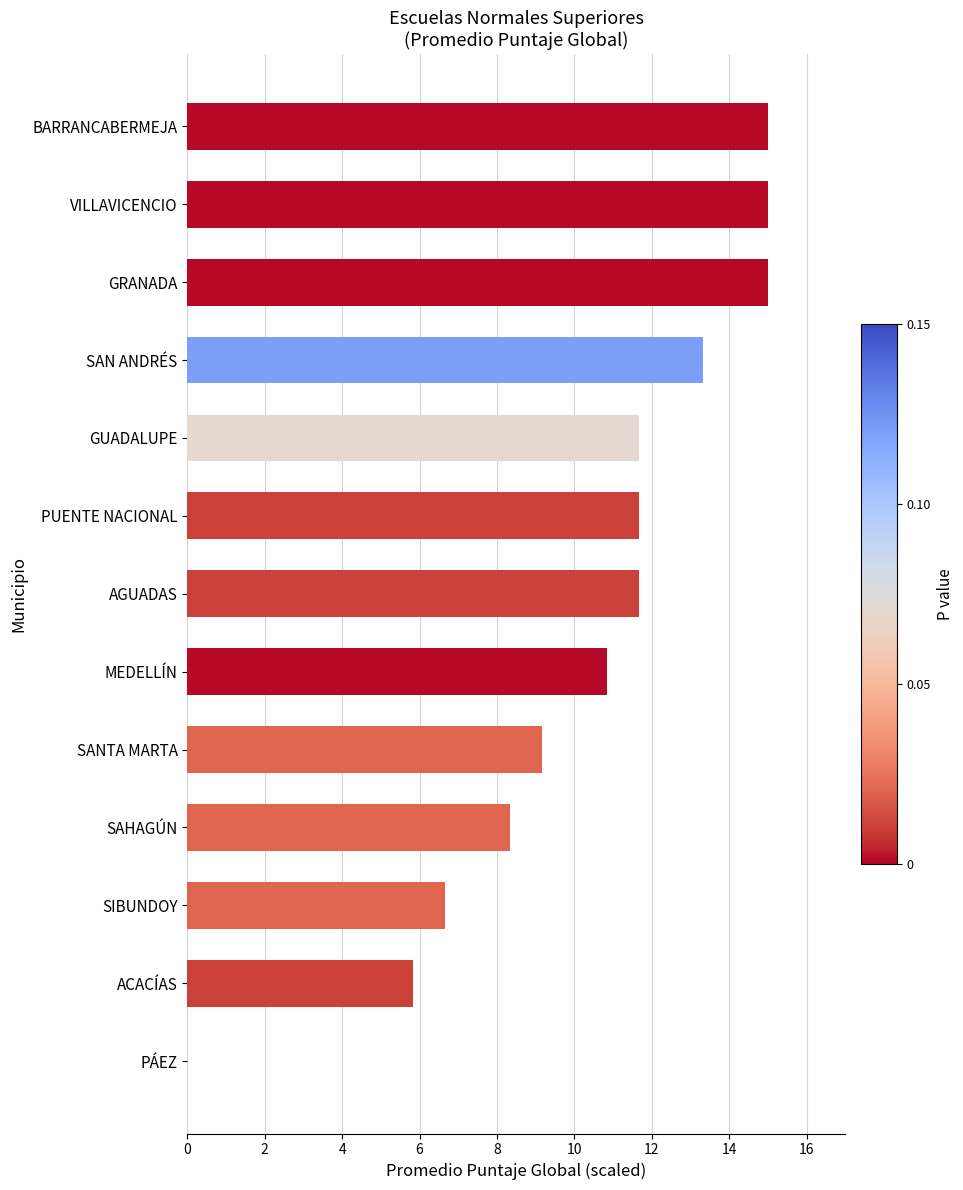

Does the chart contain stacked bars?

No